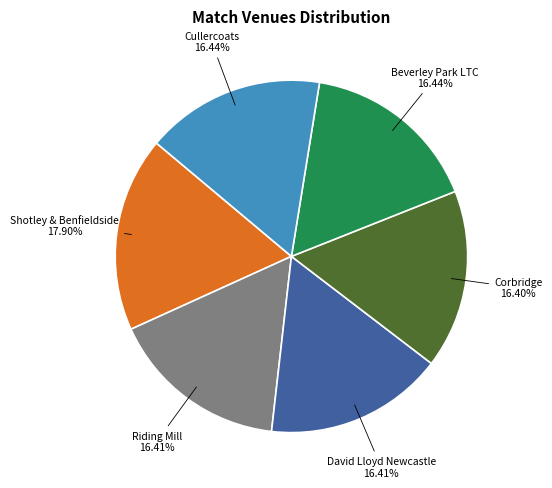

Is there a majority slice in this chart?

No